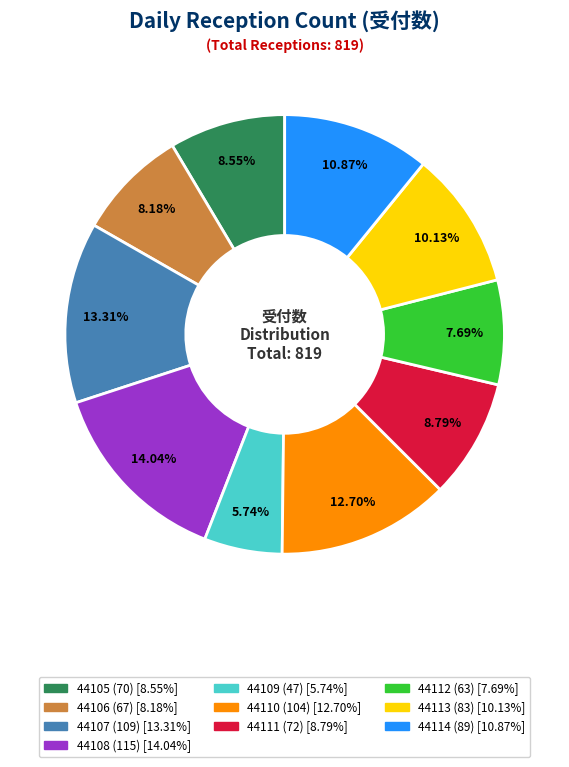

What is the ratio of the value at 44109 to the value at 44106?

0.7